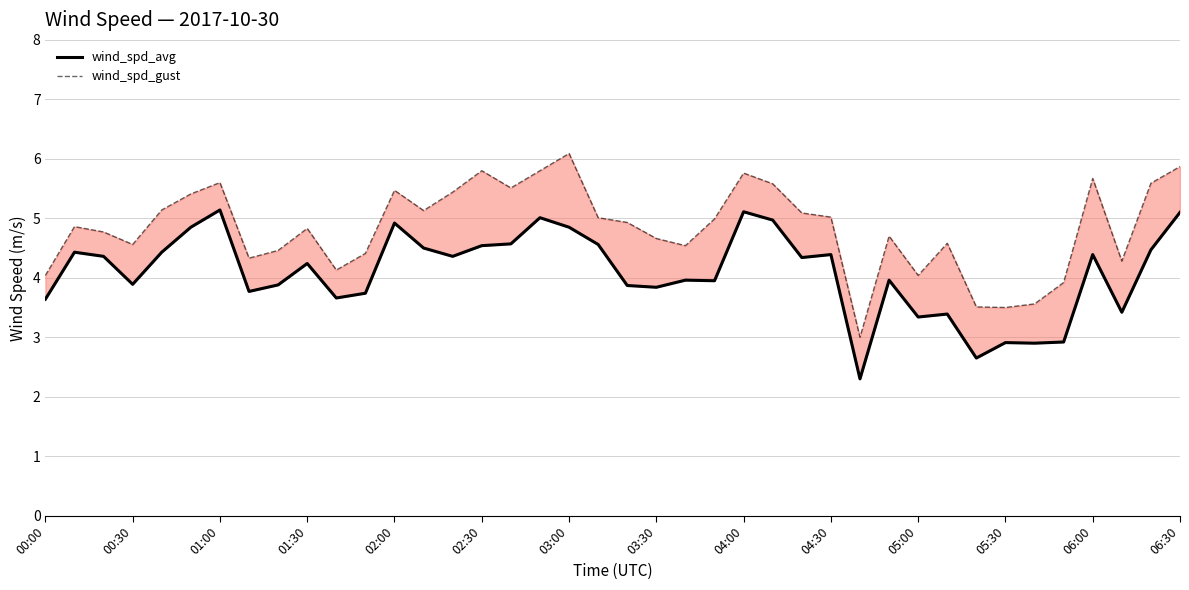

What is the average value of the wind_spd_gust series?

4.8